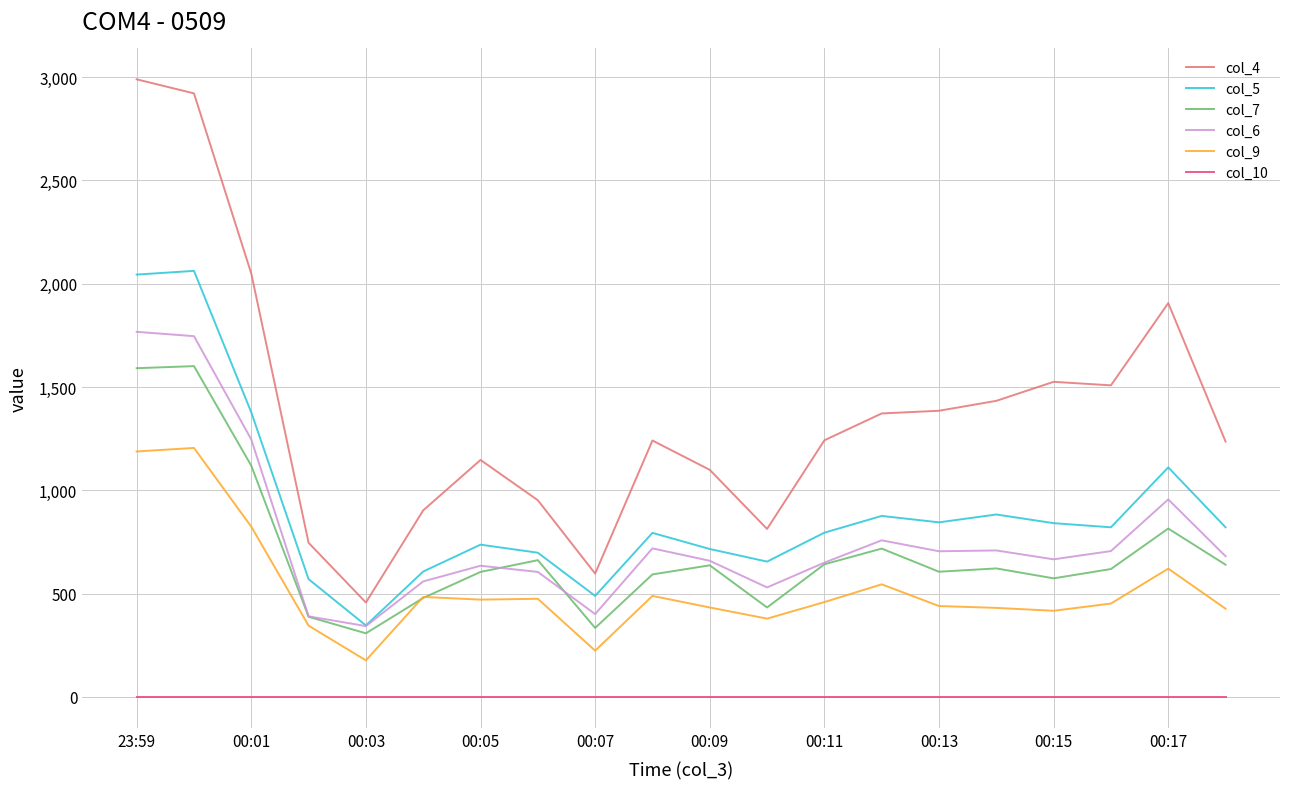

Which series has the largest total across all categories?

col_4